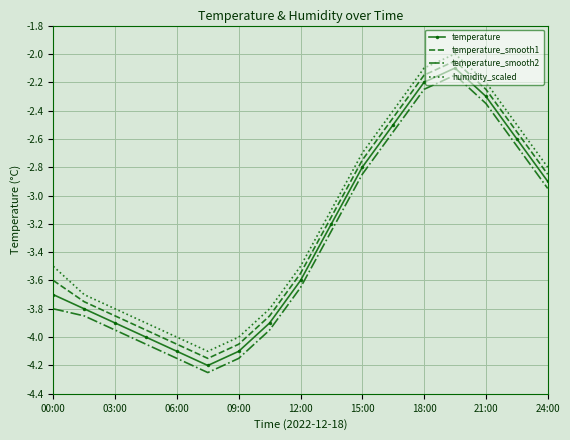

Which series has the largest total across all categories?

humidity_scaled